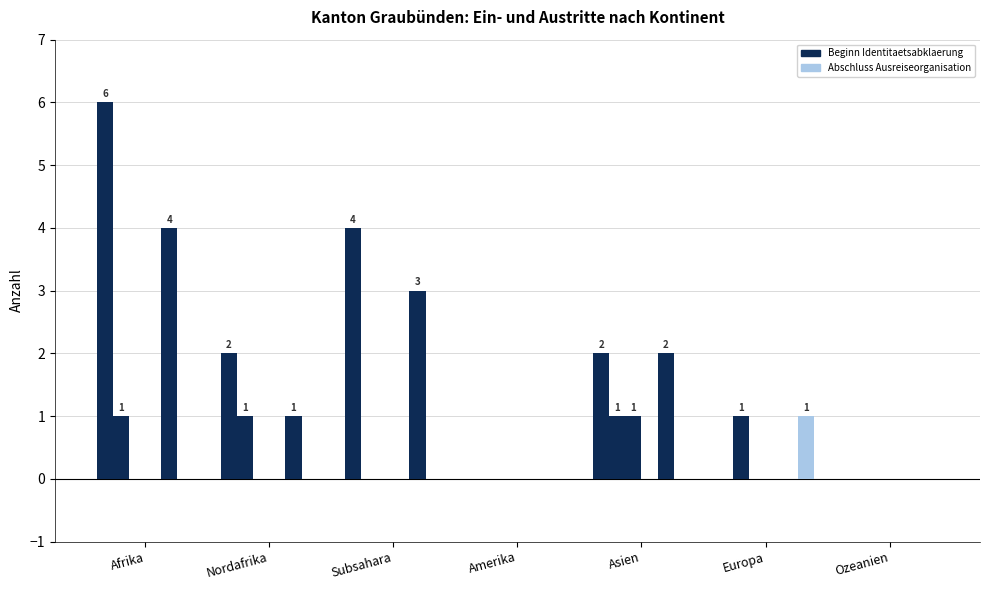

What is the difference between the highest and lowest values at Asien?

2